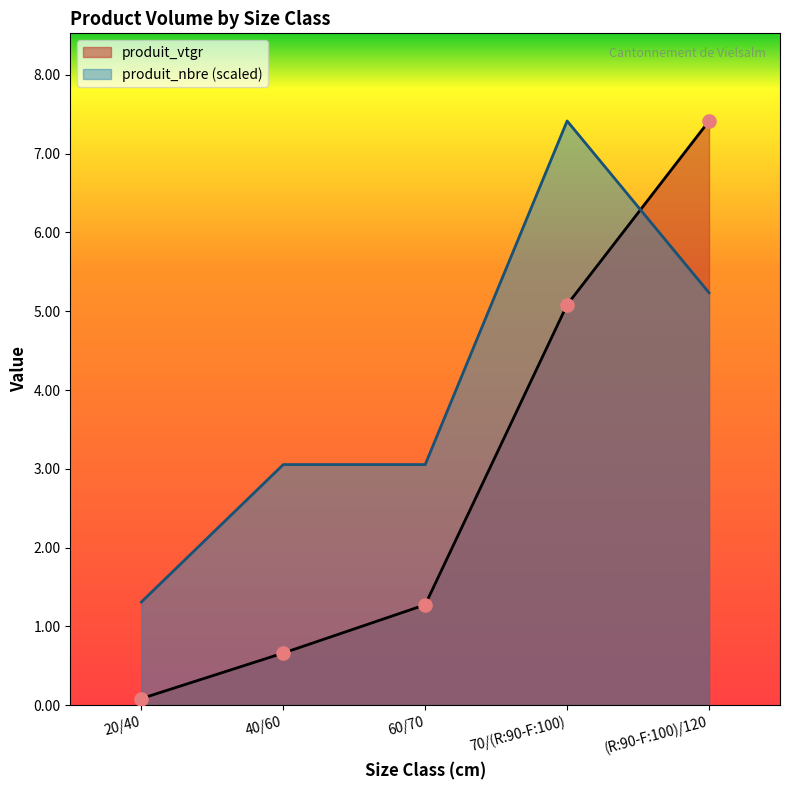

At how many categories does at least one series exceed 5?

2